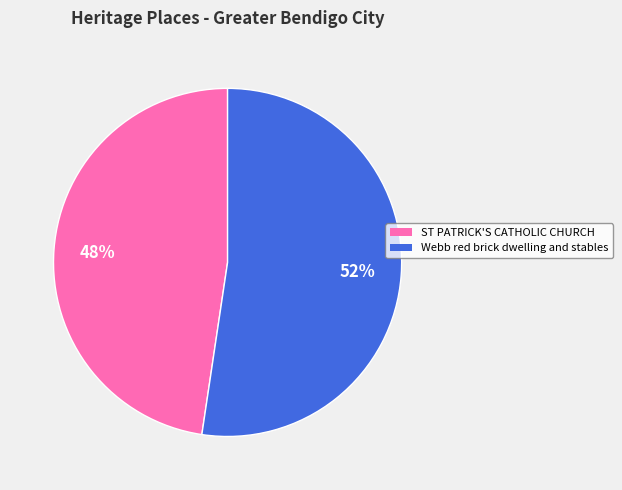

Which category has the smallest portion of the pie?

ST PATRICK'S CATHOLIC CHURCH